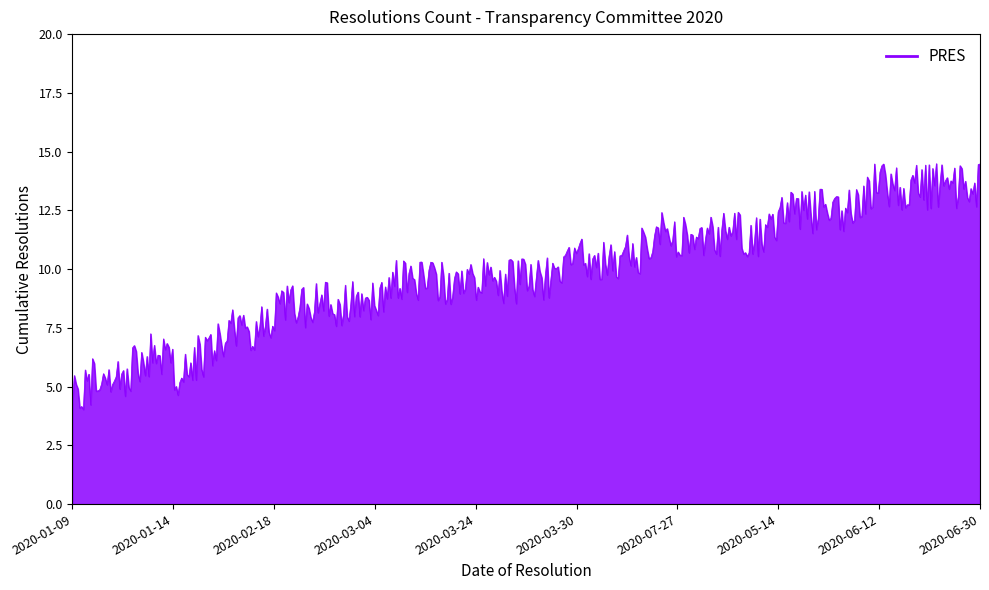

What is the difference between the maximum and minimum values?

10.5